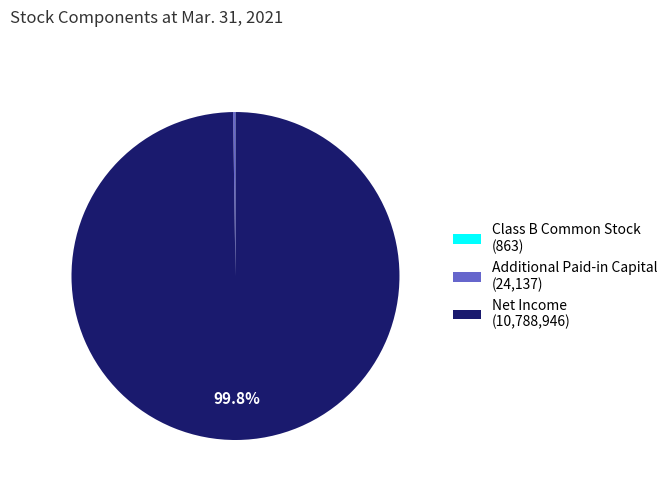

Which slice is the largest?

Net Income (10,788,946)